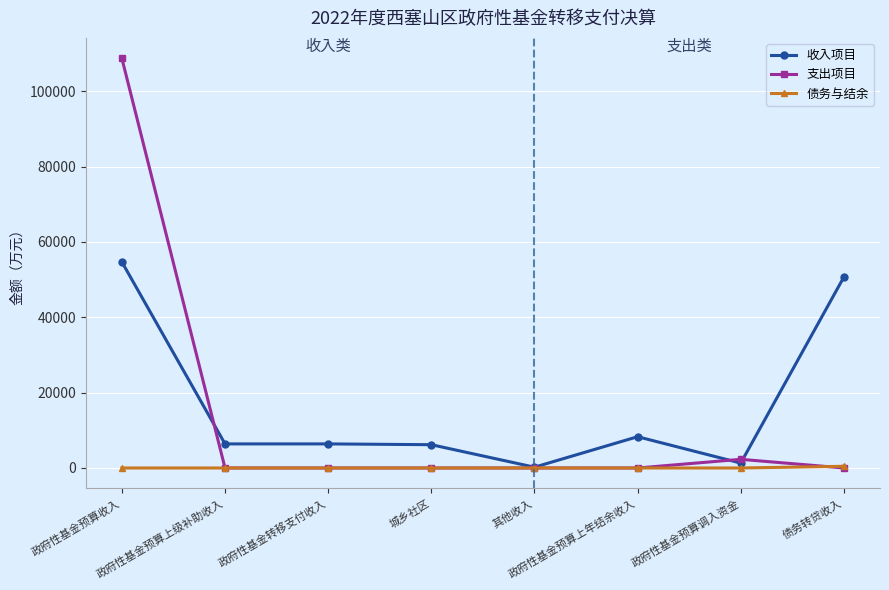

How many data points does each series have?

8